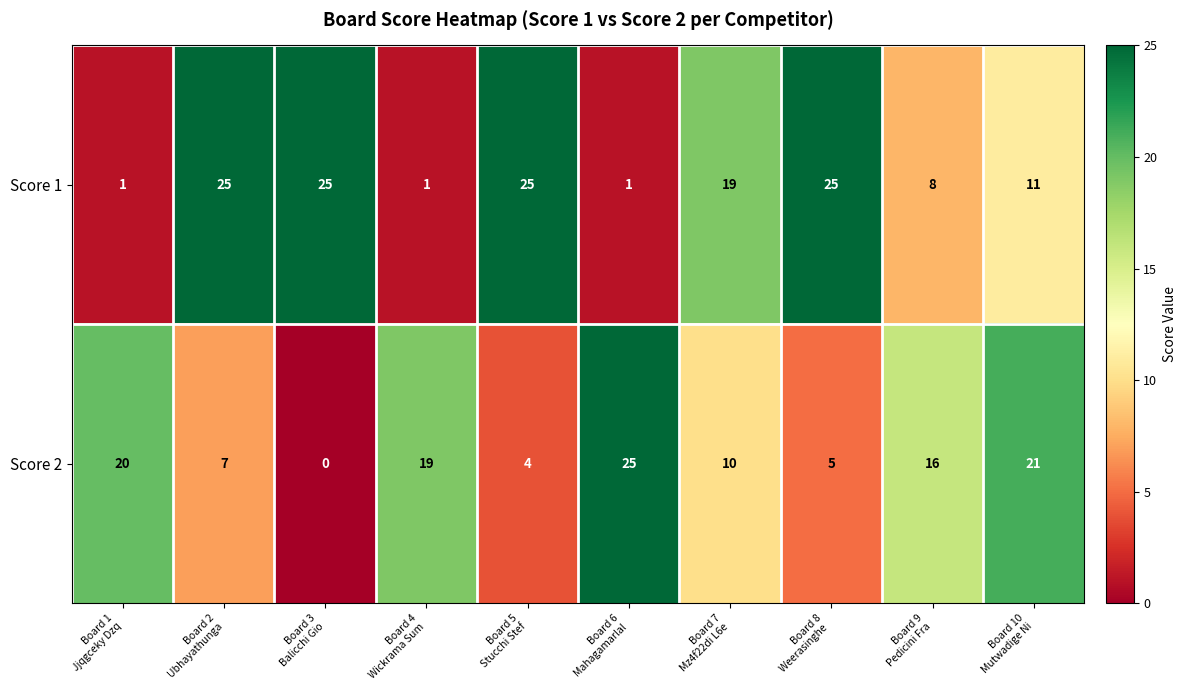

Rank the series by their average value, from lowest to highest.

Score 2, Score 1